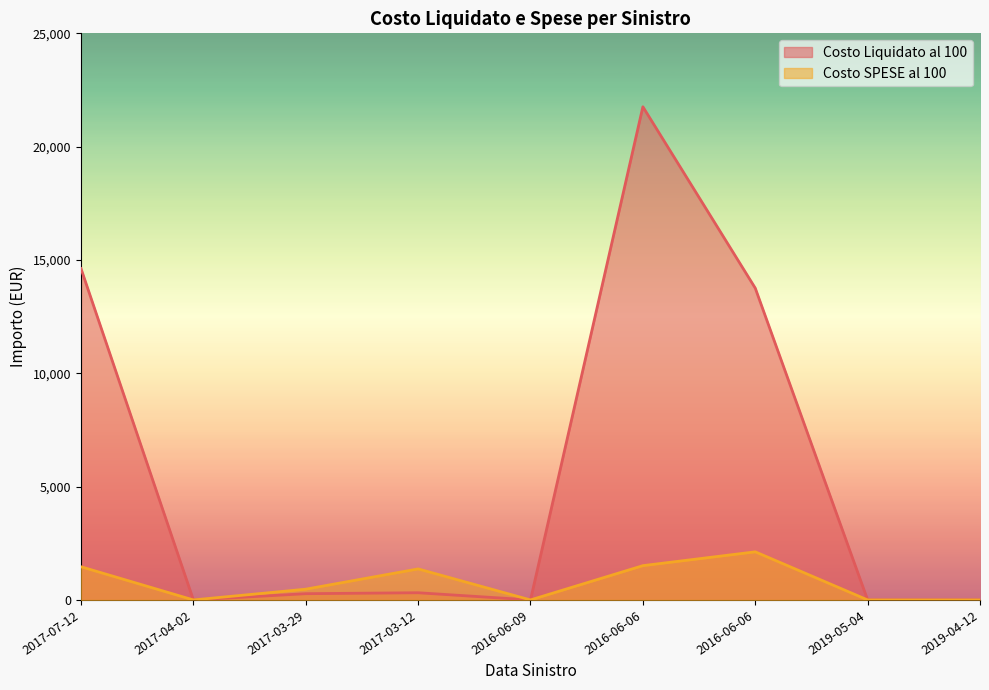

What is the average value of the Costo SPESE al 100 series?

771.4